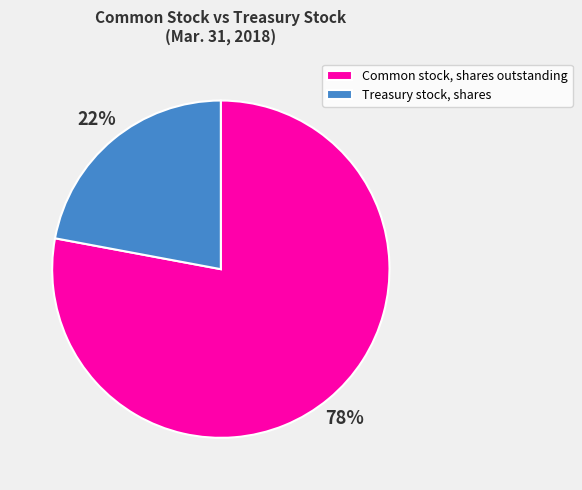

Is it true that Common stock, shares outstanding is 73% of the pie?

False